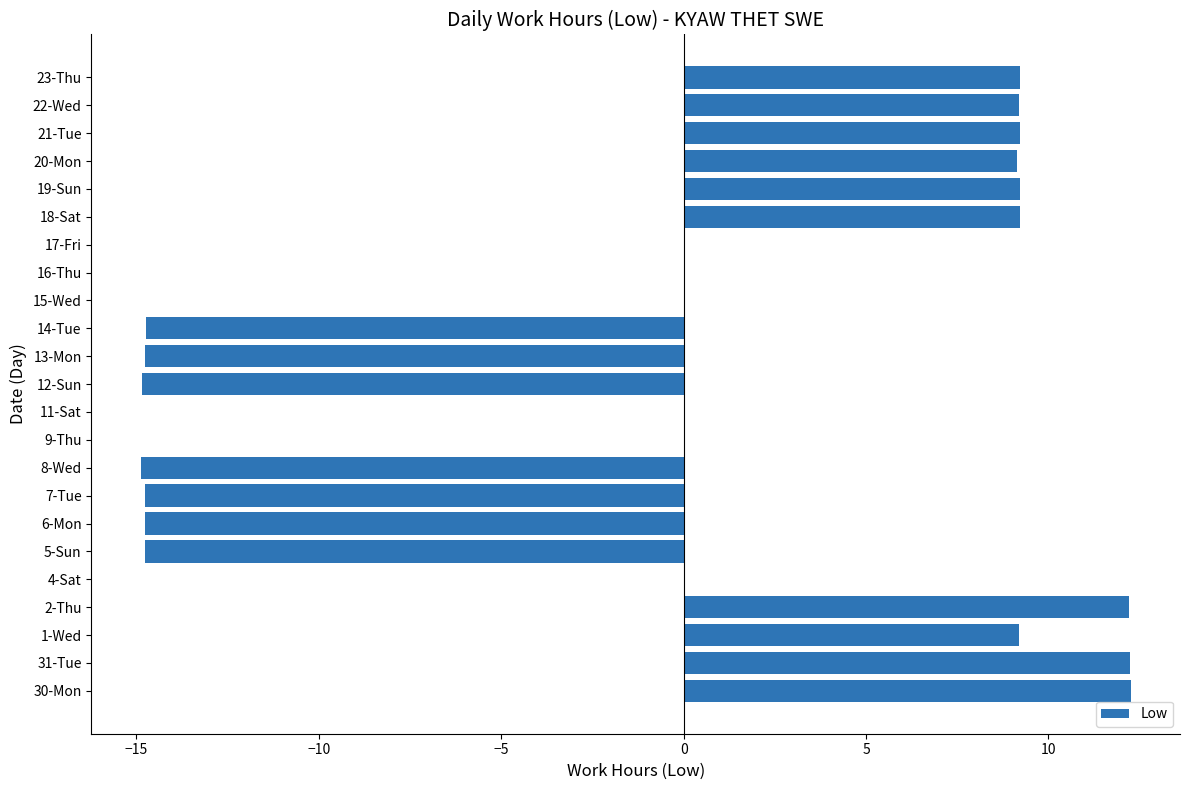

What is the sum of all values?

-2.4